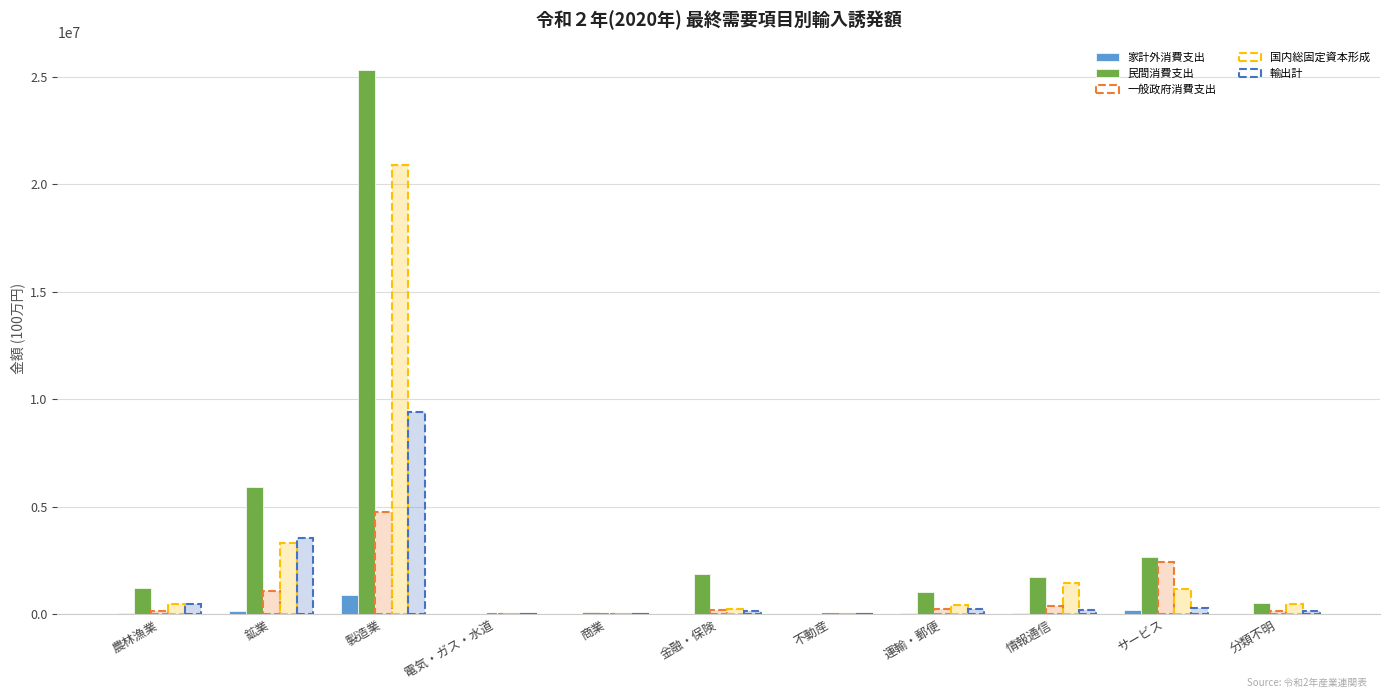

The value of 一般政府消費支出 at 分類不明 is 153039.0. True or false?

True